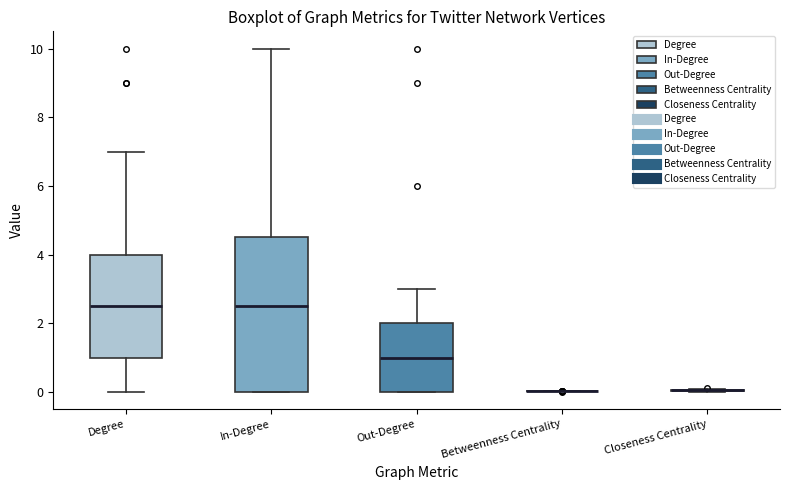

Reading left to right, read every box against the y-axis: the position of its median line, the range the box covers, and the ends of its whiskers. The values are not printed on the chart, so give them approximately, as read against the axis.

Degree: median 2.6, box 1.0 to 4.0, whiskers 0.0 to 7.0
In-Degree: median 2.6, box 0.0 to 4.6, whiskers 0.0 to 10.0
Out-Degree: median 1.0, box 0.0 to 2.0, whiskers 0.0 to 3.0
Betweenness Centrality: box collapsed to a line at 0.0, whiskers 0.0 to 0.0
Closeness Centrality: box collapsed to a line at 0.0, whiskers 0.0 to 0.0